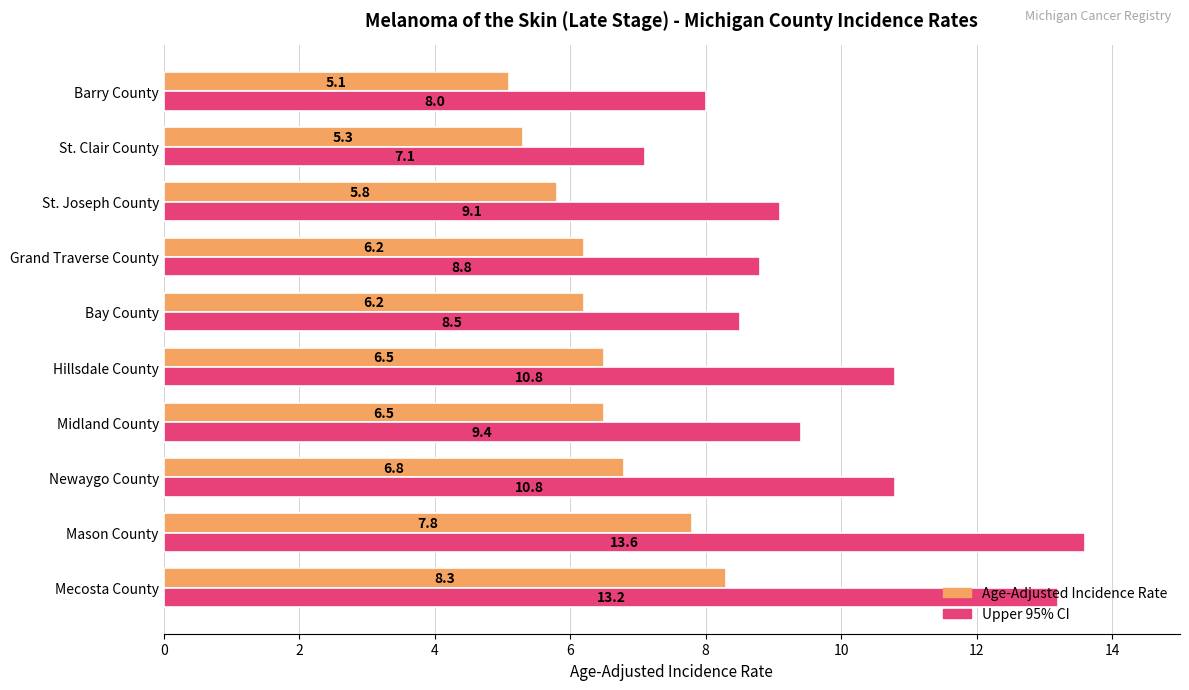

What is the total value across all series at Midland County?

15.9